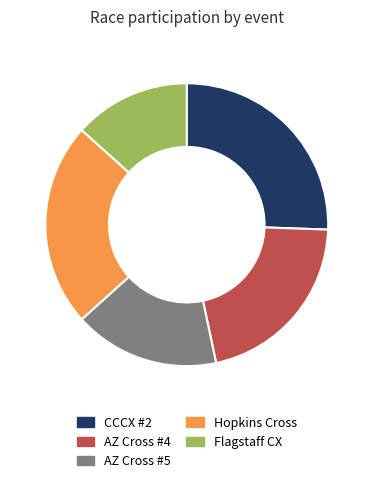

Rank the categories by value from highest to lowest.

CCCX #2, Hopkins Cross, AZ Cross #4, AZ Cross #5, Flagstaff CX